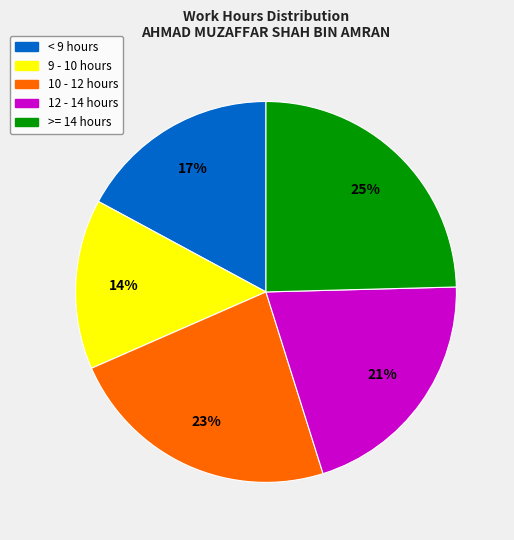

Is the sum of 9 - 10 hours and 12 - 14 hours greater than half?

No